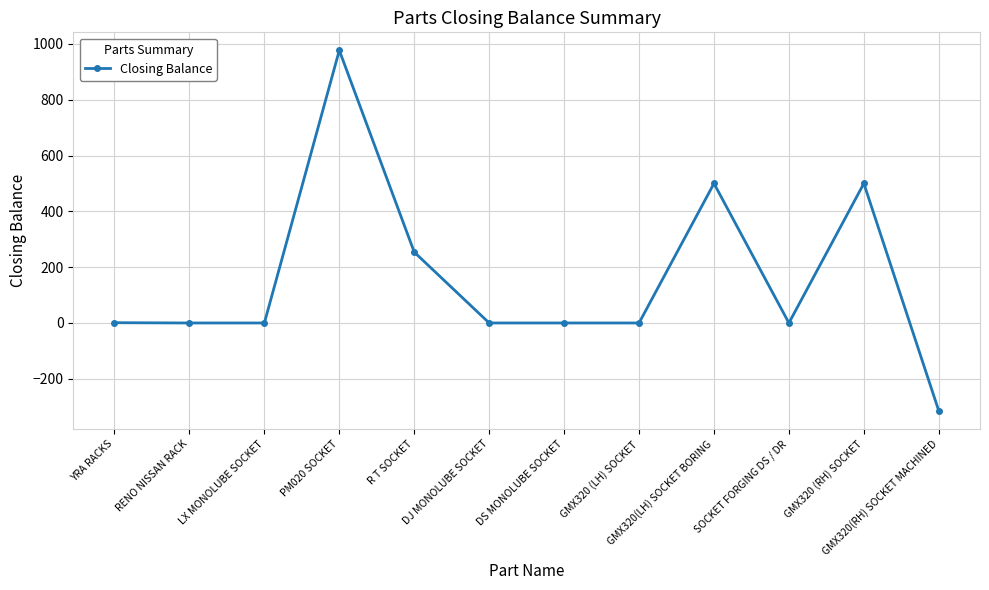

True or false: the data has more than 0 interior local peaks.

True